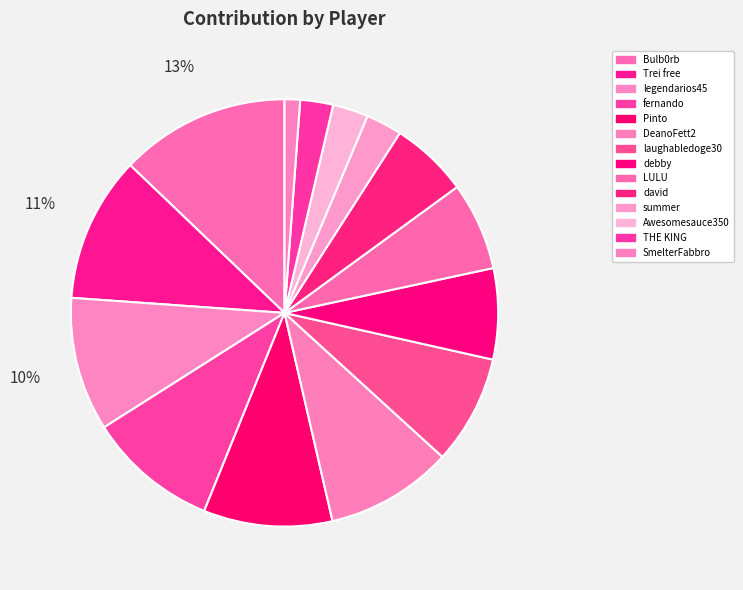

How many slices are in this pie chart?

14